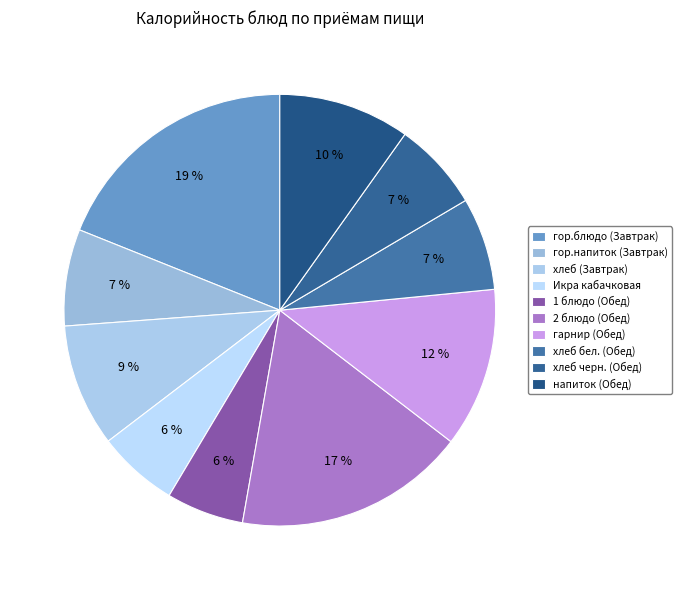

To the nearest percent, what is the difference between the напиток (Обед) and гарнир (Обед) slice percentages?

2%